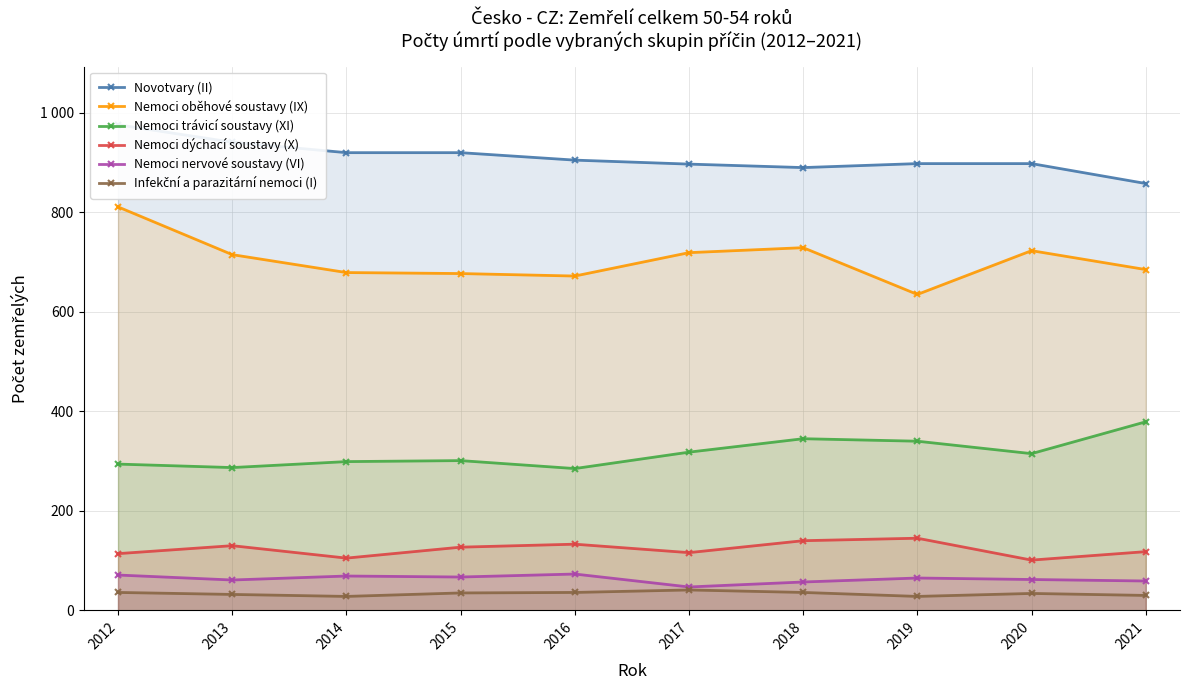

How many lines are shown in the chart?

6